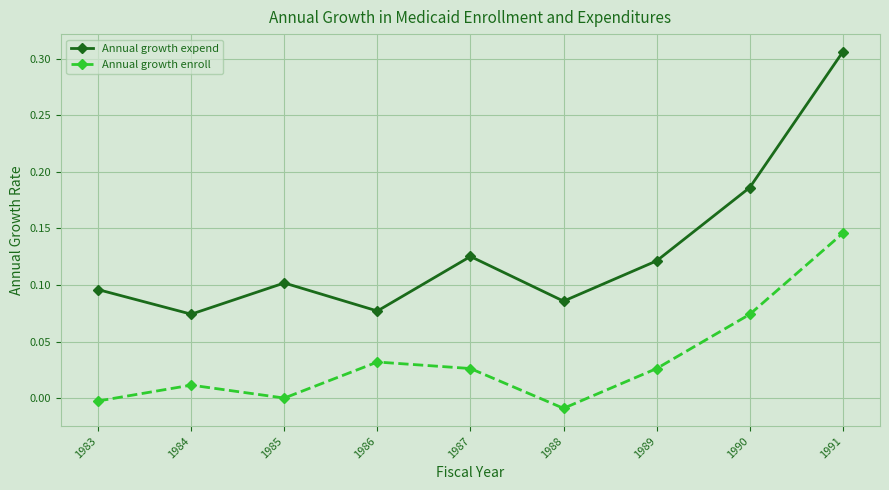

Which category has the highest value in the Annual growth expend series?

1991